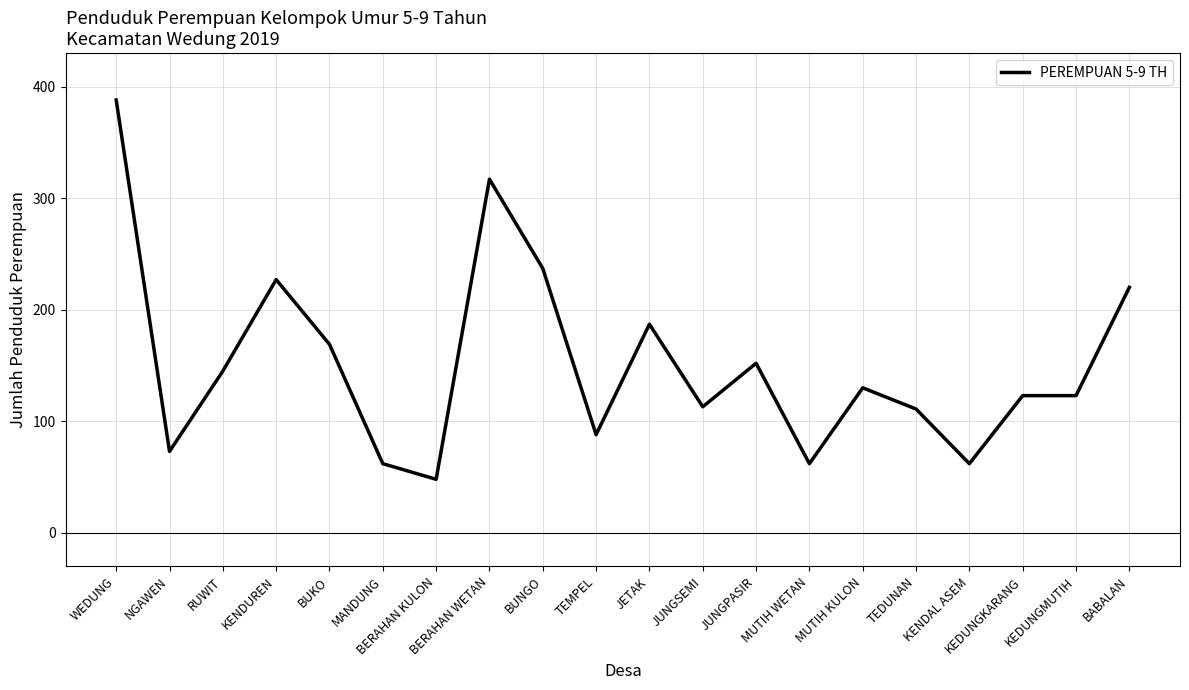

True or false: the data shows 317 at BERAHAN WETAN.

True